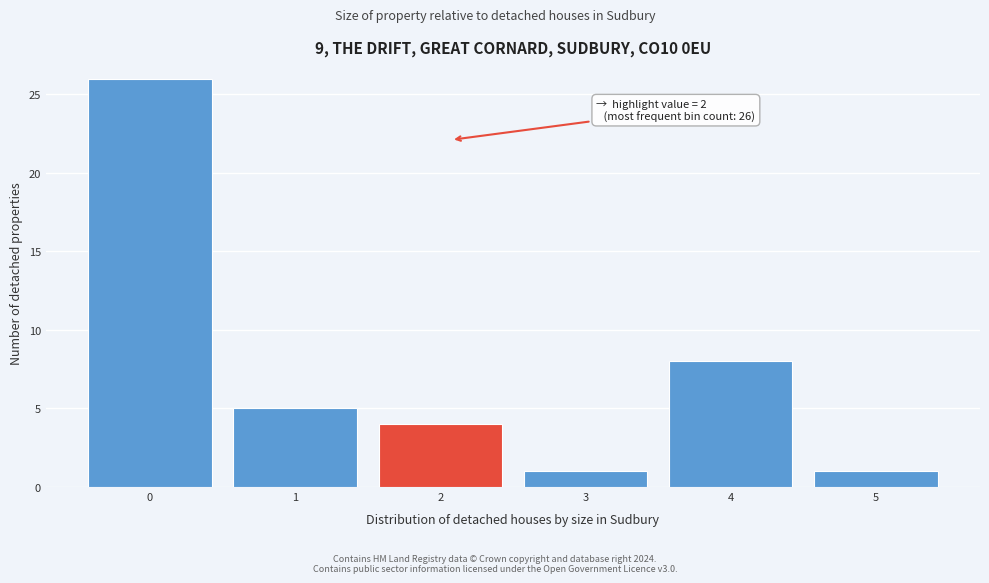

Reading right to left, what are all the values shown in this chart?

5=1	4=8	3=1	2=4	1=5	0=26